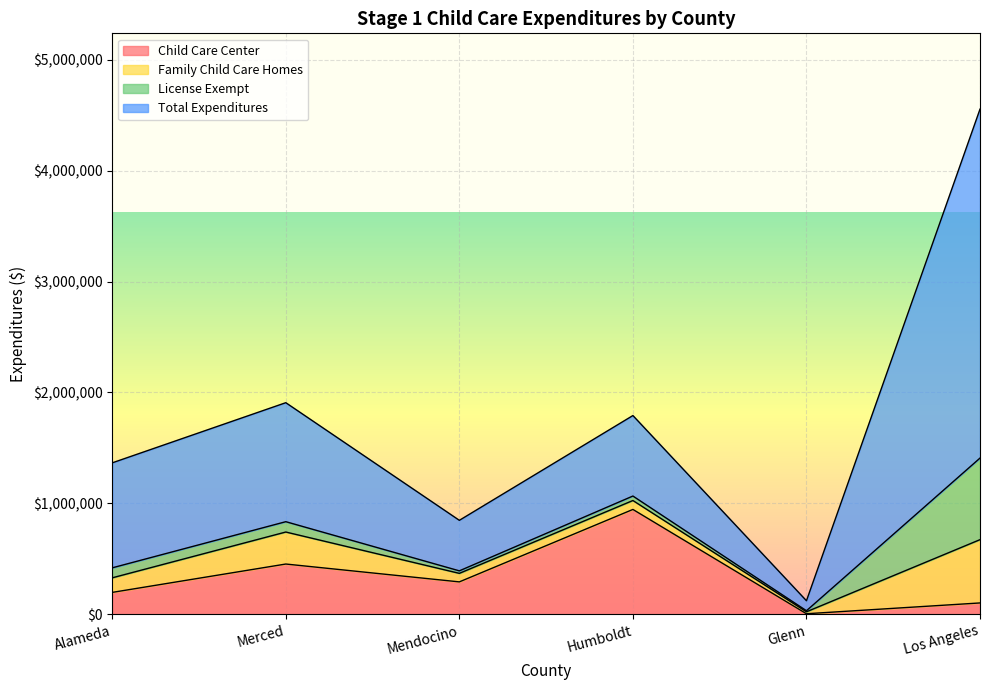

At which category does Total Expenditures reach its first local peak?

Merced